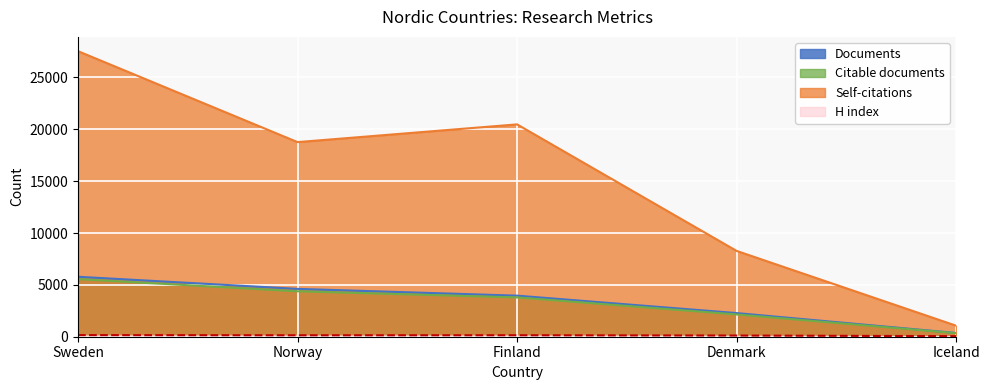

Rank the categories by Citations value from highest to lowest.

Sweden, Finland, Norway, Denmark, Iceland